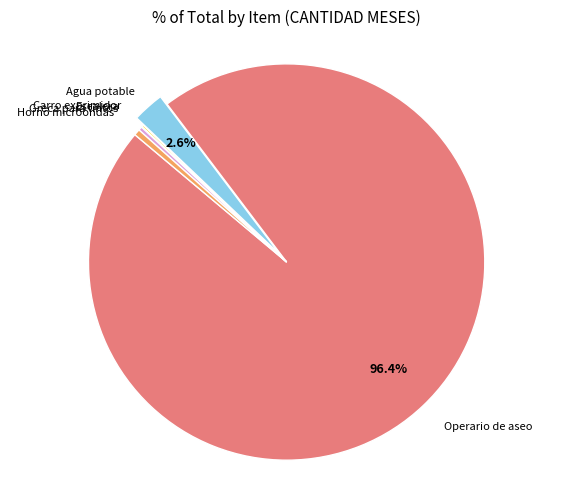

Which category has the biggest portion of the pie?

Operario de aseo